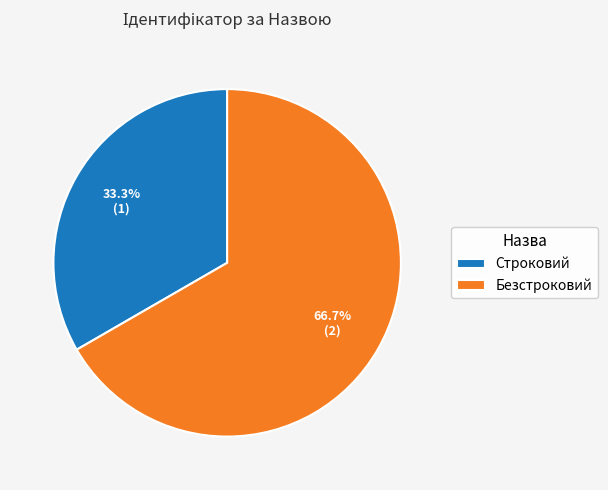

Is it true that Строковий is 40% of the pie?

False